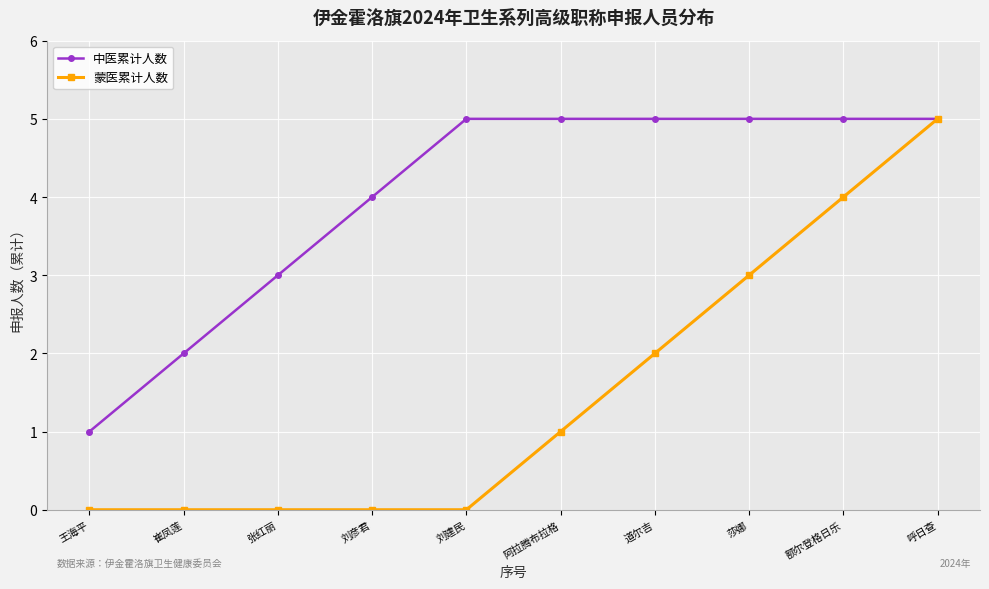

What is the difference between the second highest and minimum values in the 中医累计人数 series?

4